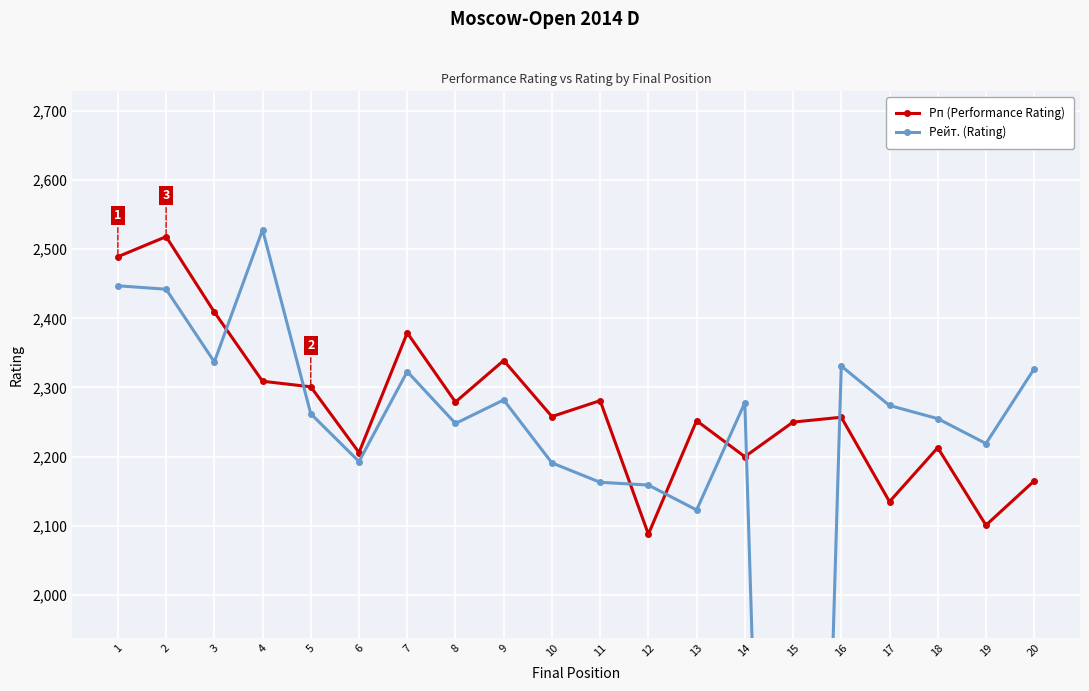

At how many categories does at least one series exceed 2096?

20